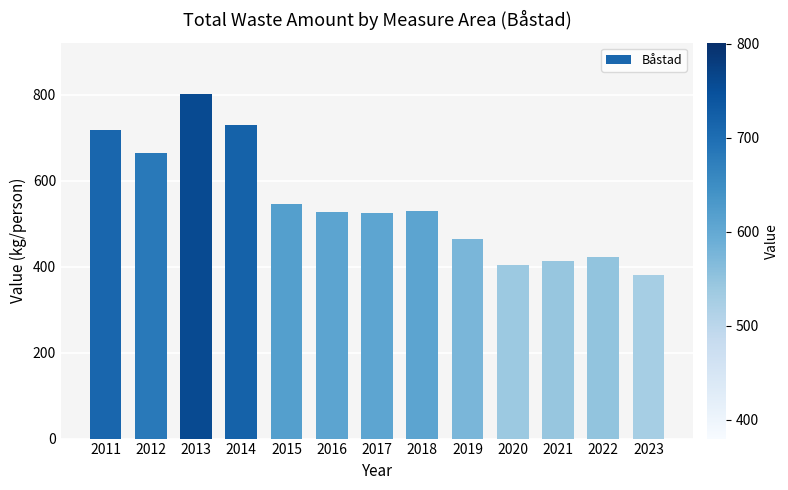

At which label does the data first exceed 528?

2011